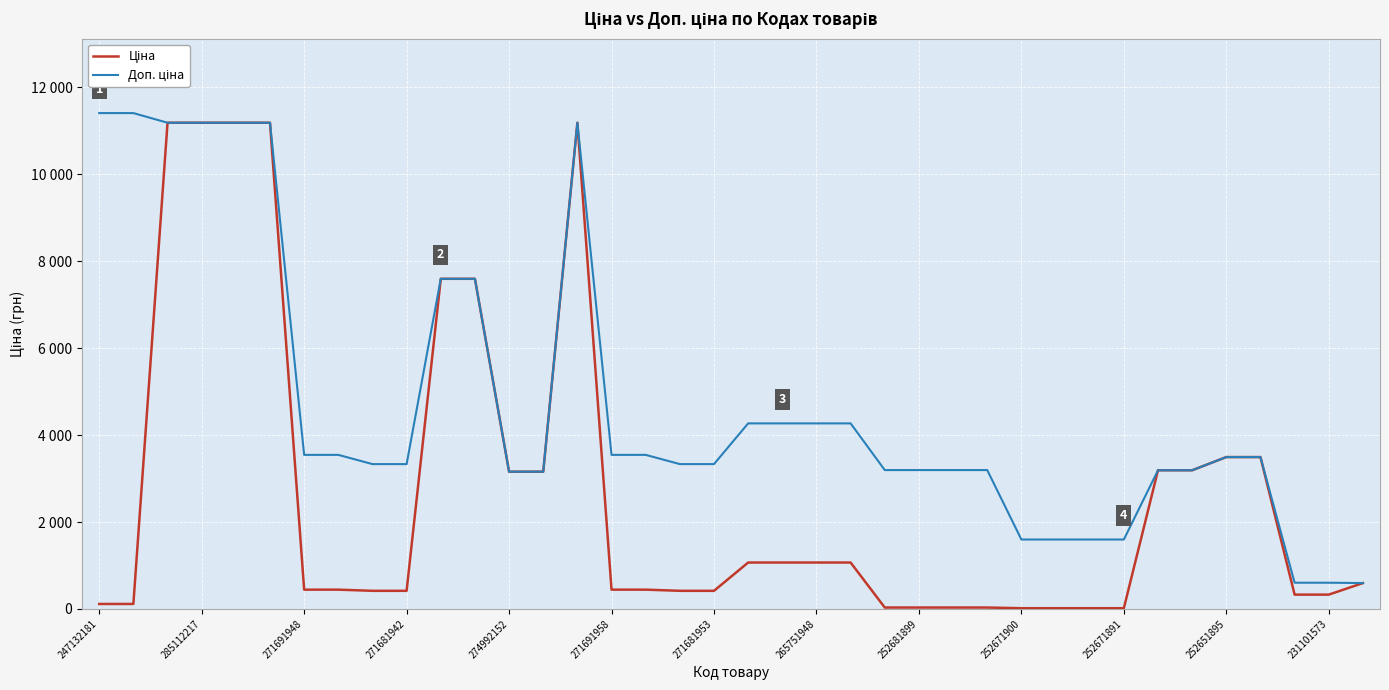

Rank the series by their average value, from highest to lowest.

Доп. ціна, Ціна